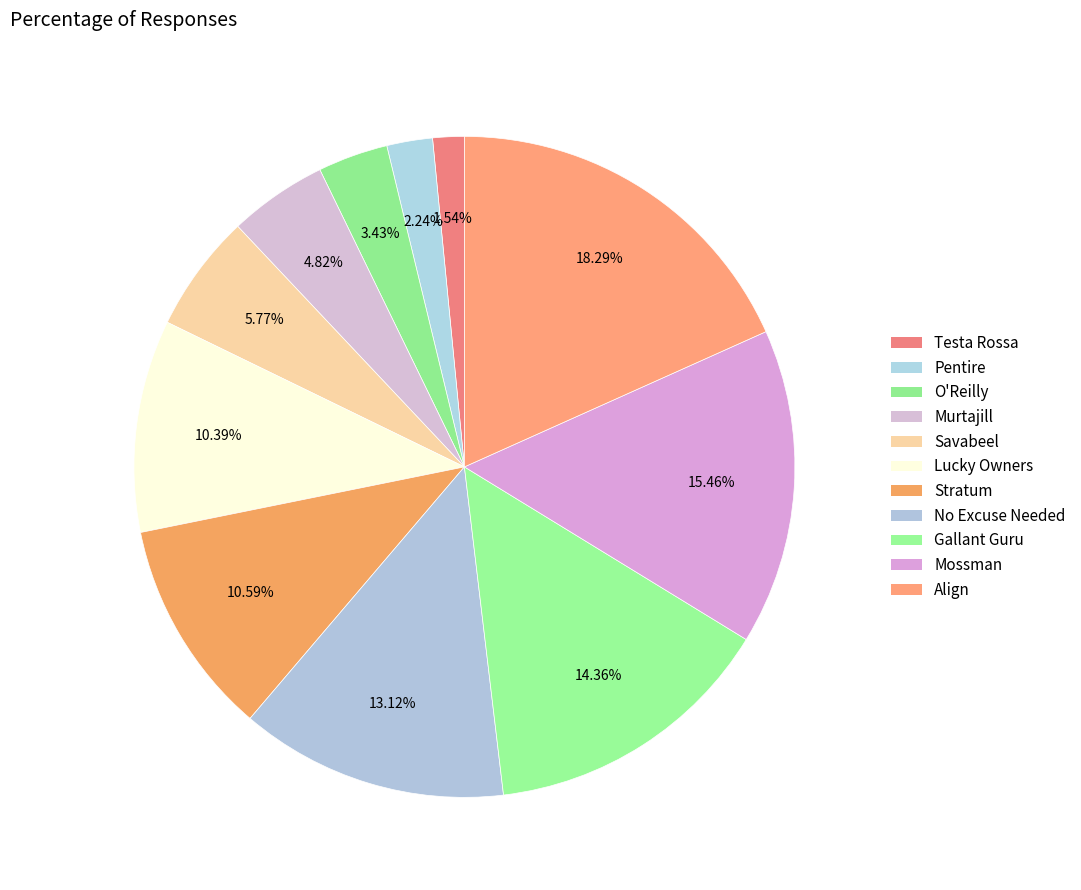

True or false: Lucky Owners accounts for 10% of the total.

True